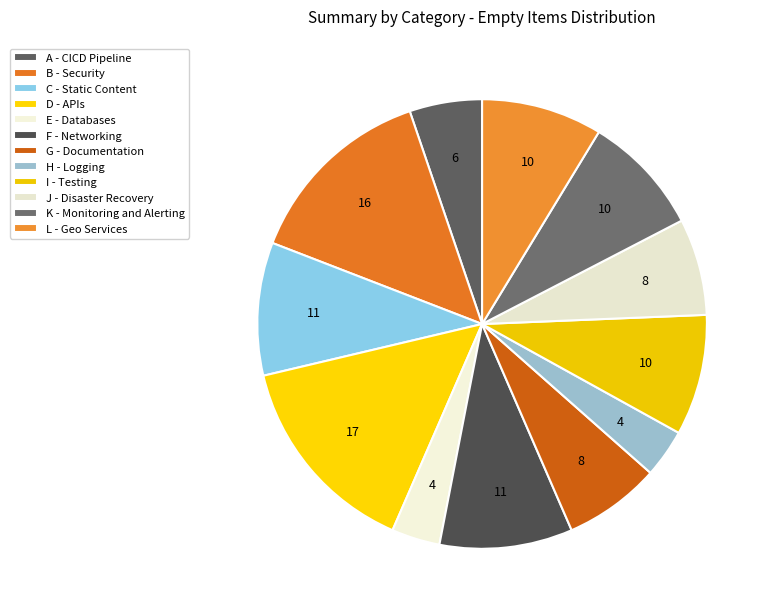

Rank the categories by value from highest to lowest.

D - APIs, B - Security, C - Static Content, F - Networking, I - Testing, K - Monitoring and Alerting, L - Geo Services, G - Documentation, J - Disaster Recovery, A - CICD Pipeline, E - Databases, H - Logging